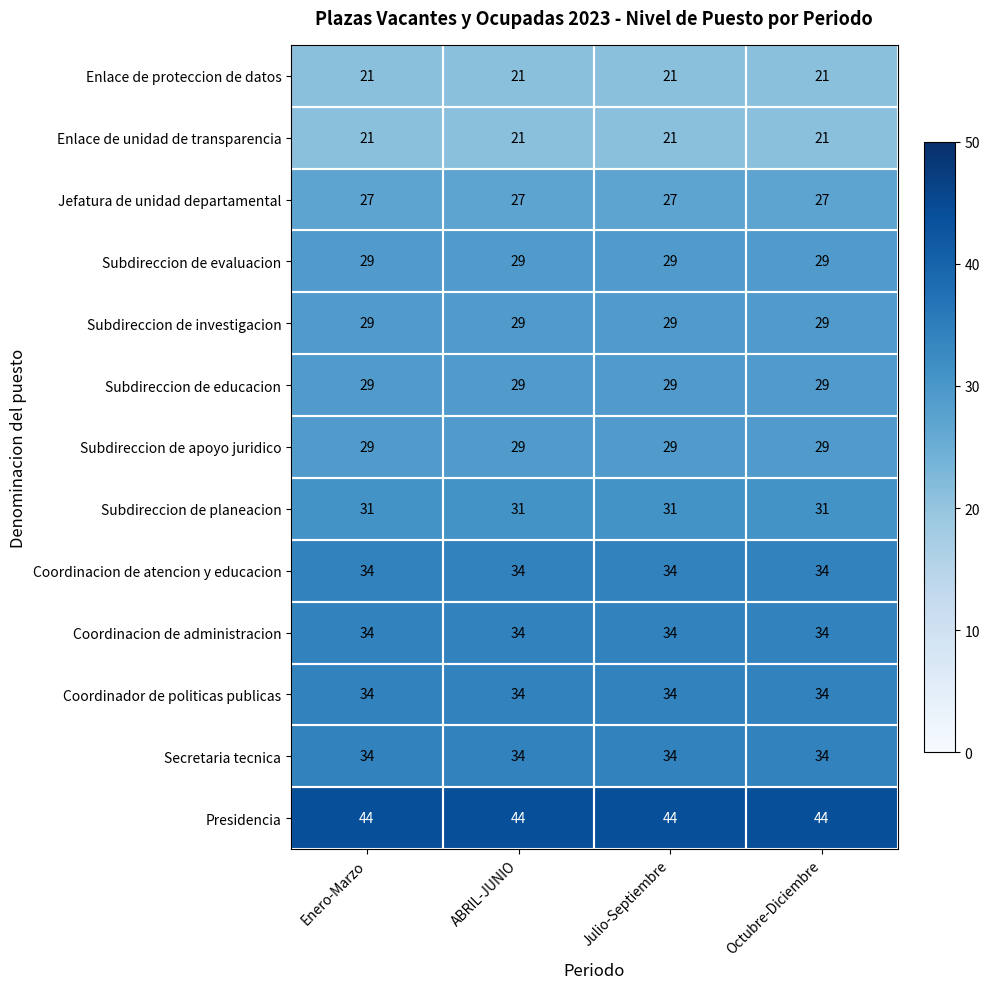

At how many categories does at least one series exceed 22?

4